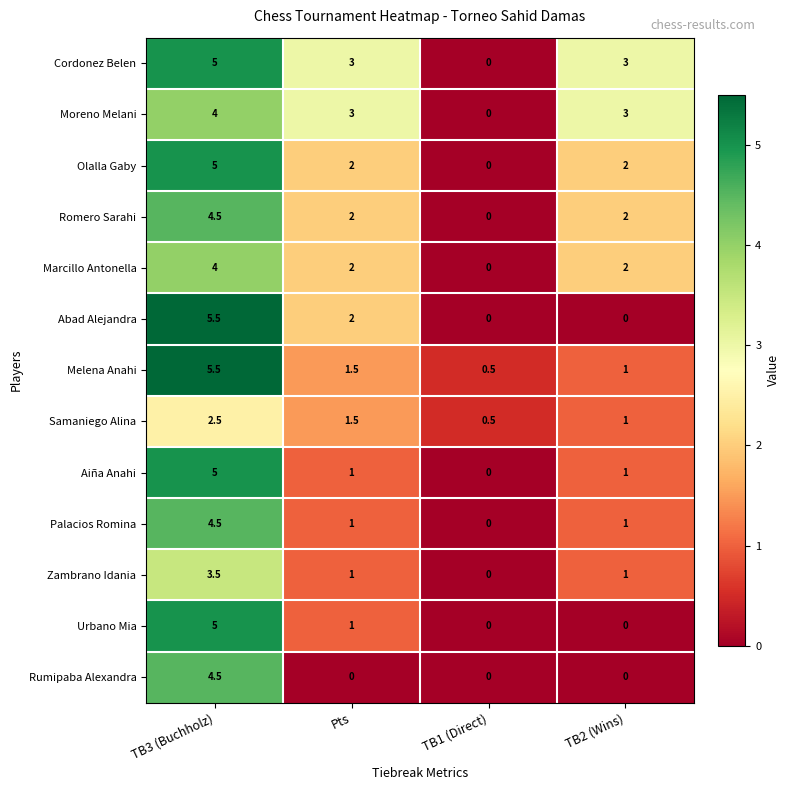

What is the difference between the Olalla Gaby values at Pts and TB1 (Direct)?

2.0